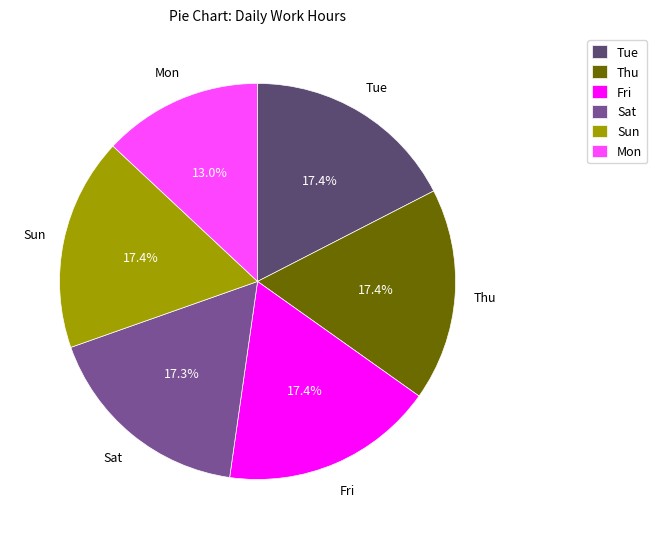

Approximately how many times larger is the value at Fri compared to Mon?

1.3